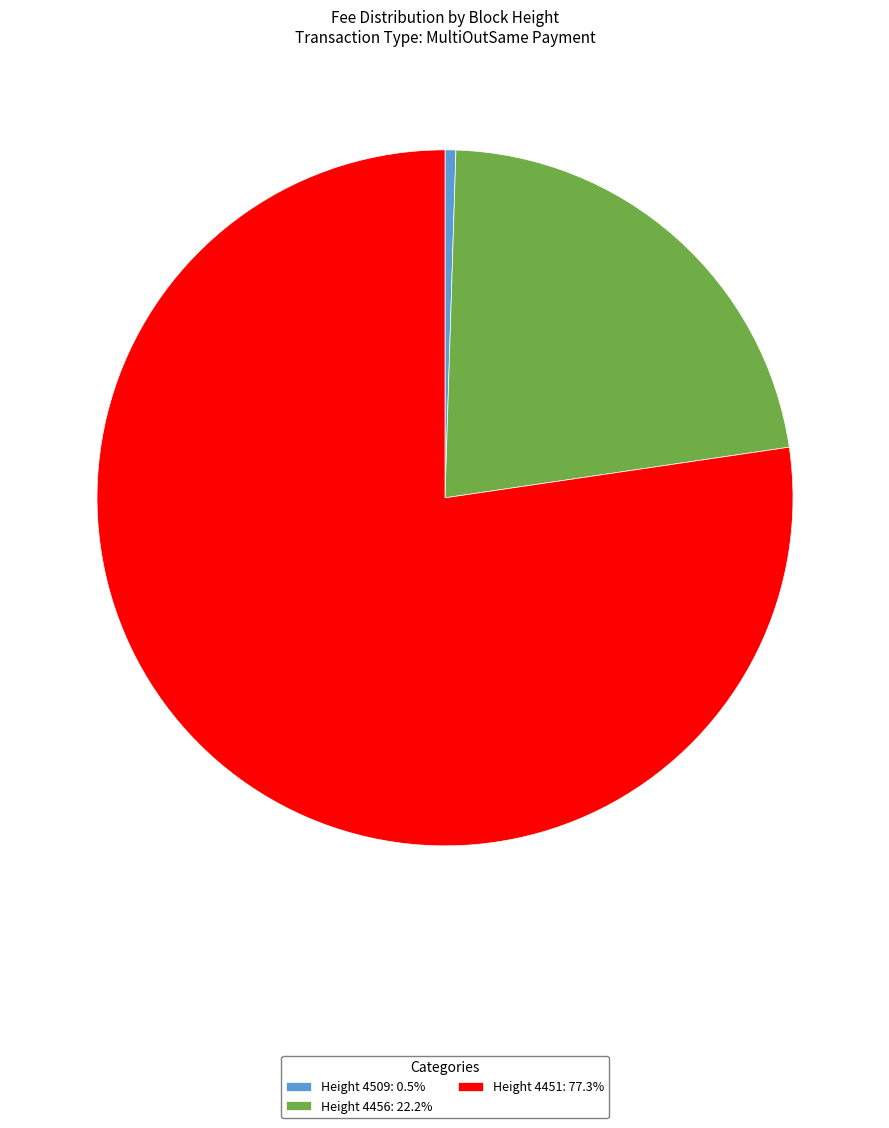

How many segments does this pie chart have?

3